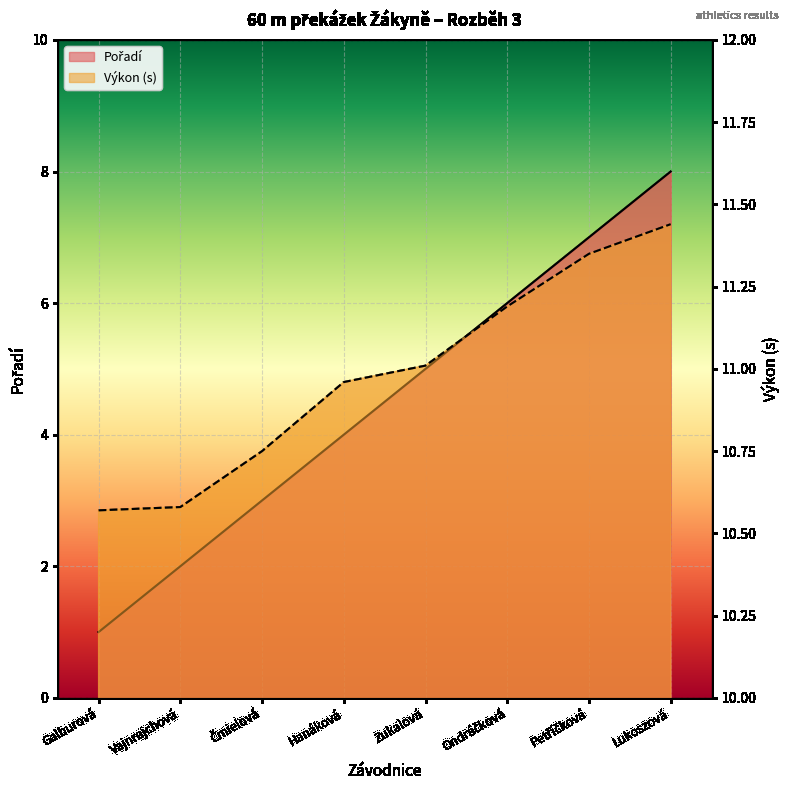

What is the label of the 2nd point from the left?

Vajnrajchová